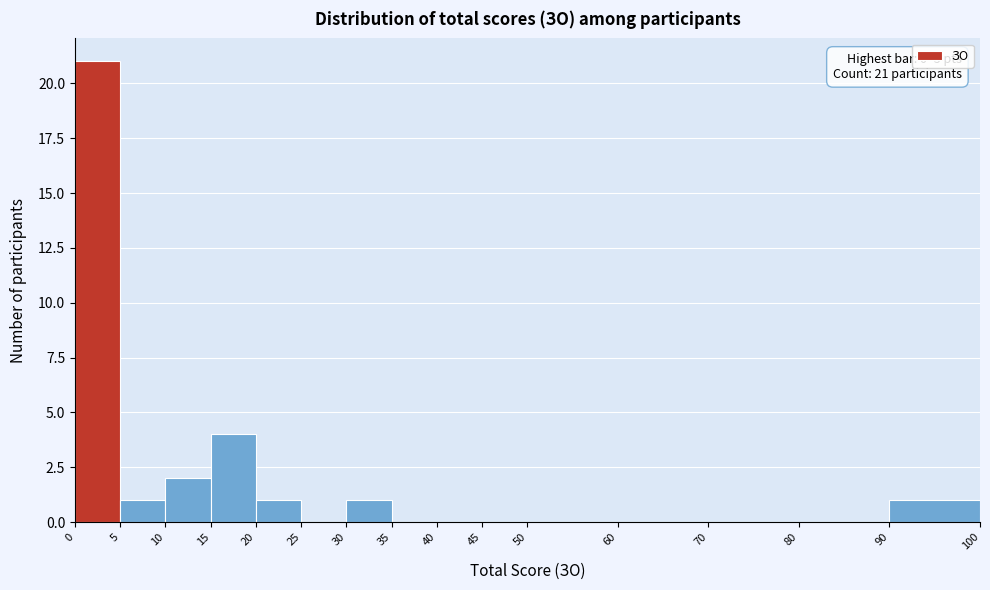

Which range on the x-axis has the tallest bar?

0 to 5